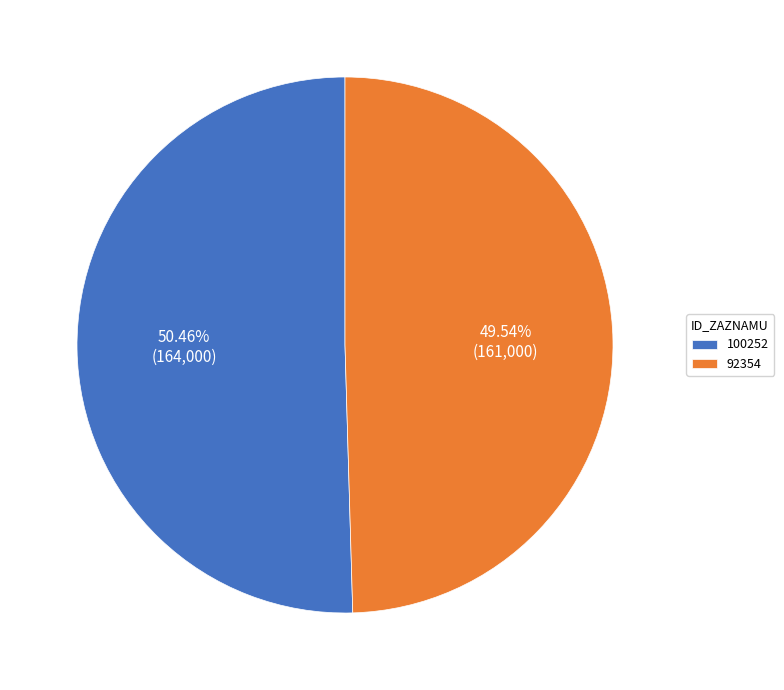

What percentage is the 92354 slice, to the nearest percent?

50%